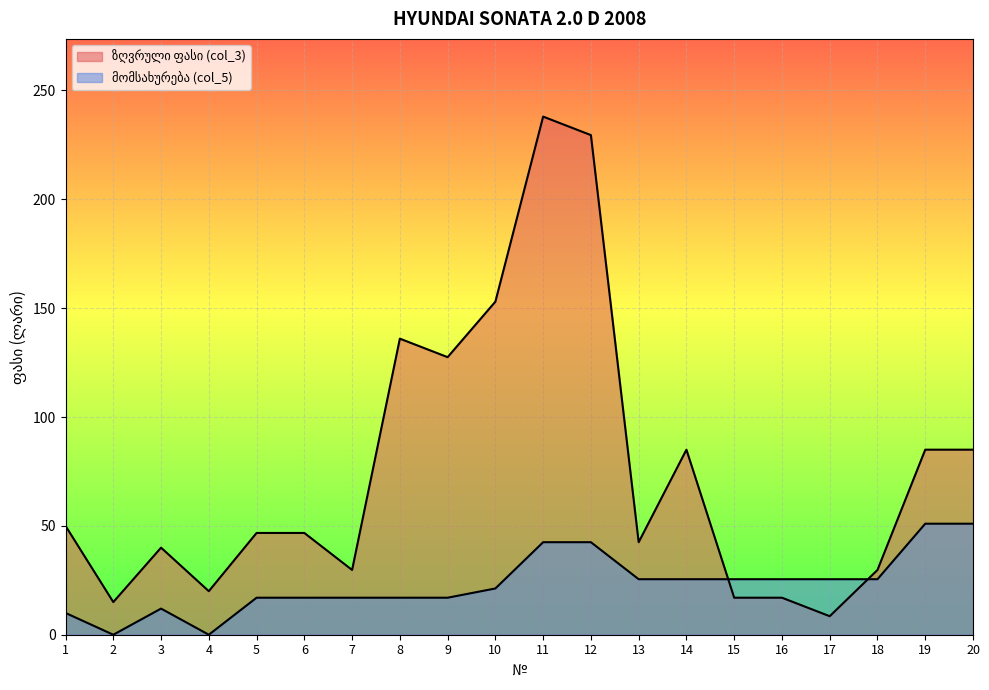

Which series changed the most between 2 and 3?

ზღვრული ფასი (col_3)